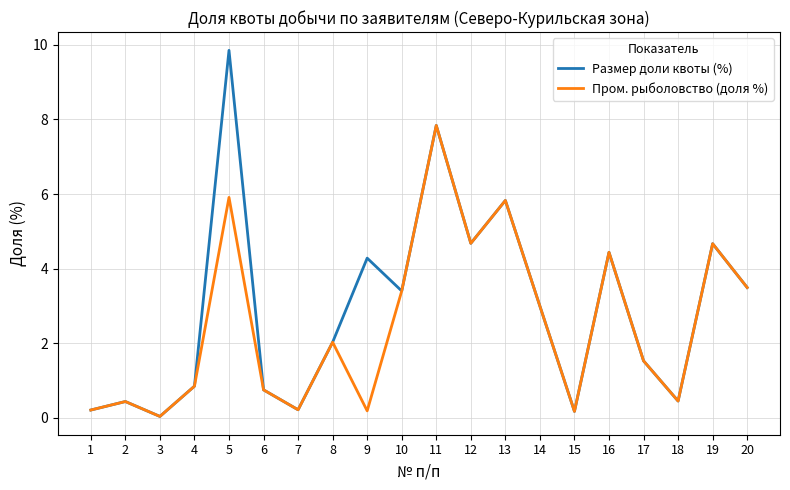

At which category does Размер доли квоты (%) reach its first local valley?

3